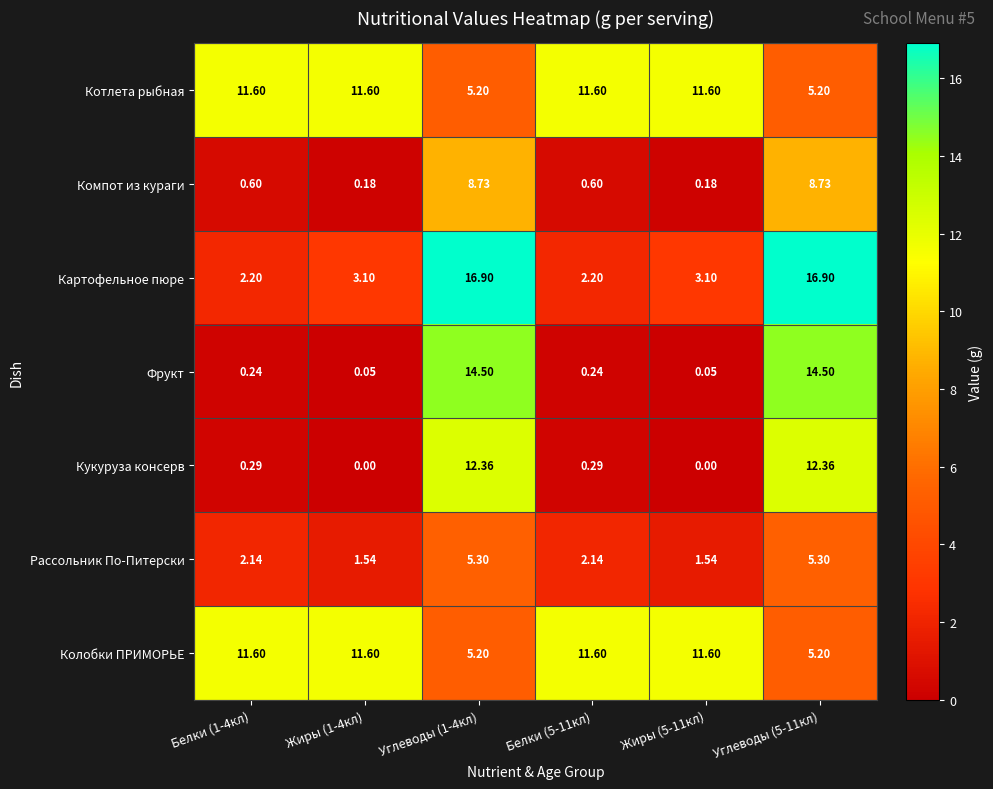

Which series changed the most between Жиры (1-4кл) and Углеводы (5-11кл)?

Фрукт